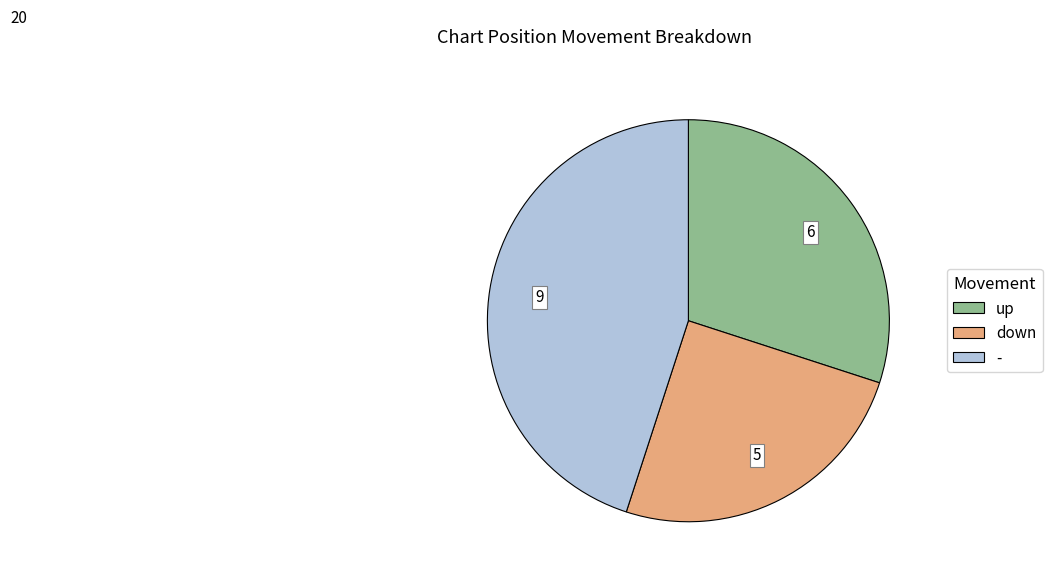

Does any single category account for the majority?

No